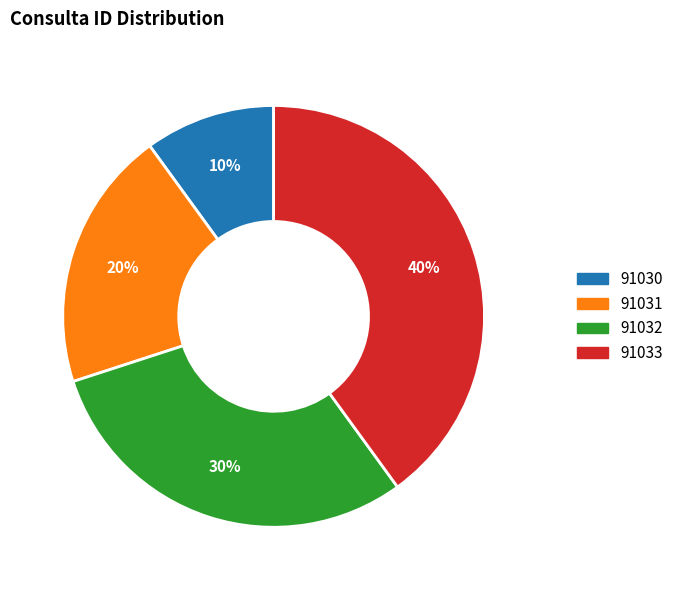

The 91030 slice represents 10% of the pie. True or false?

True